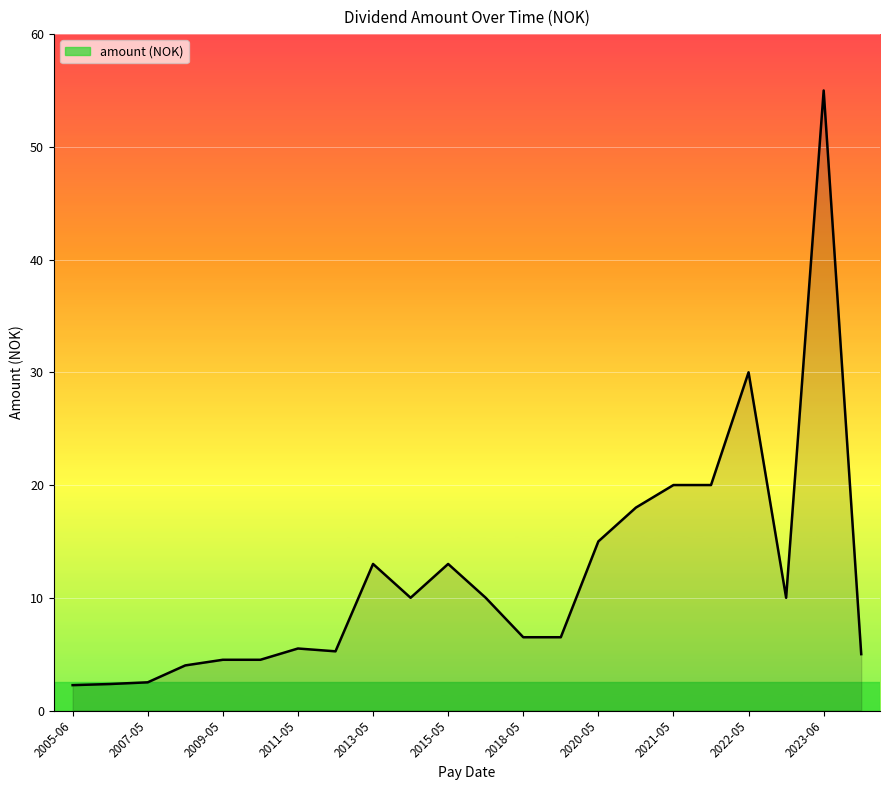

What is the greatest value displayed?

55.0